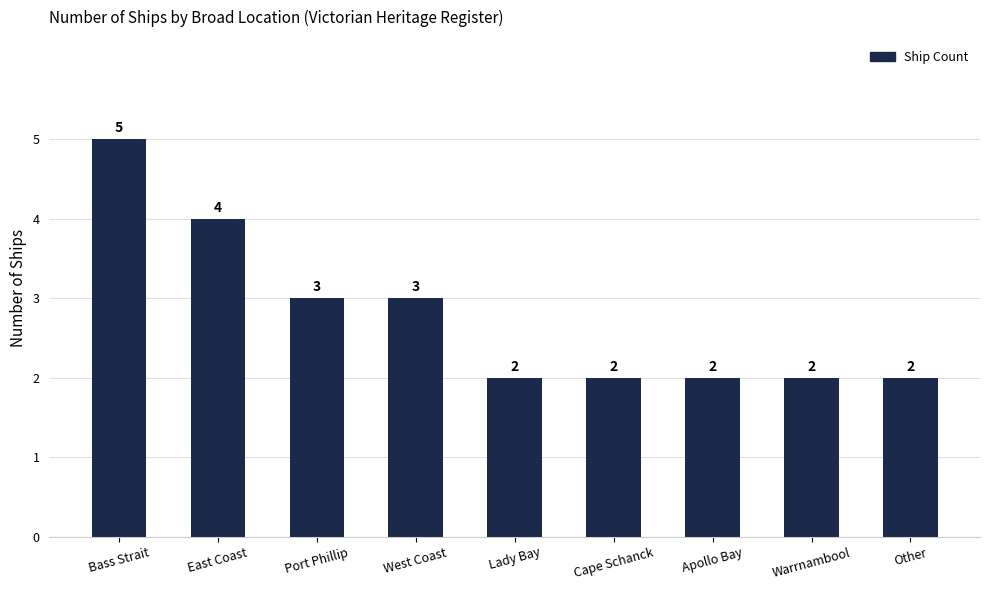

Count the number of values greater than 2.

4